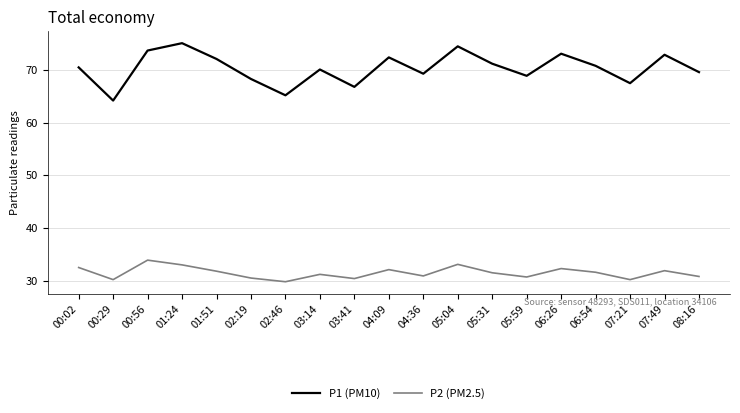

What is the minimum value for P2 (PM2.5)?

29.8